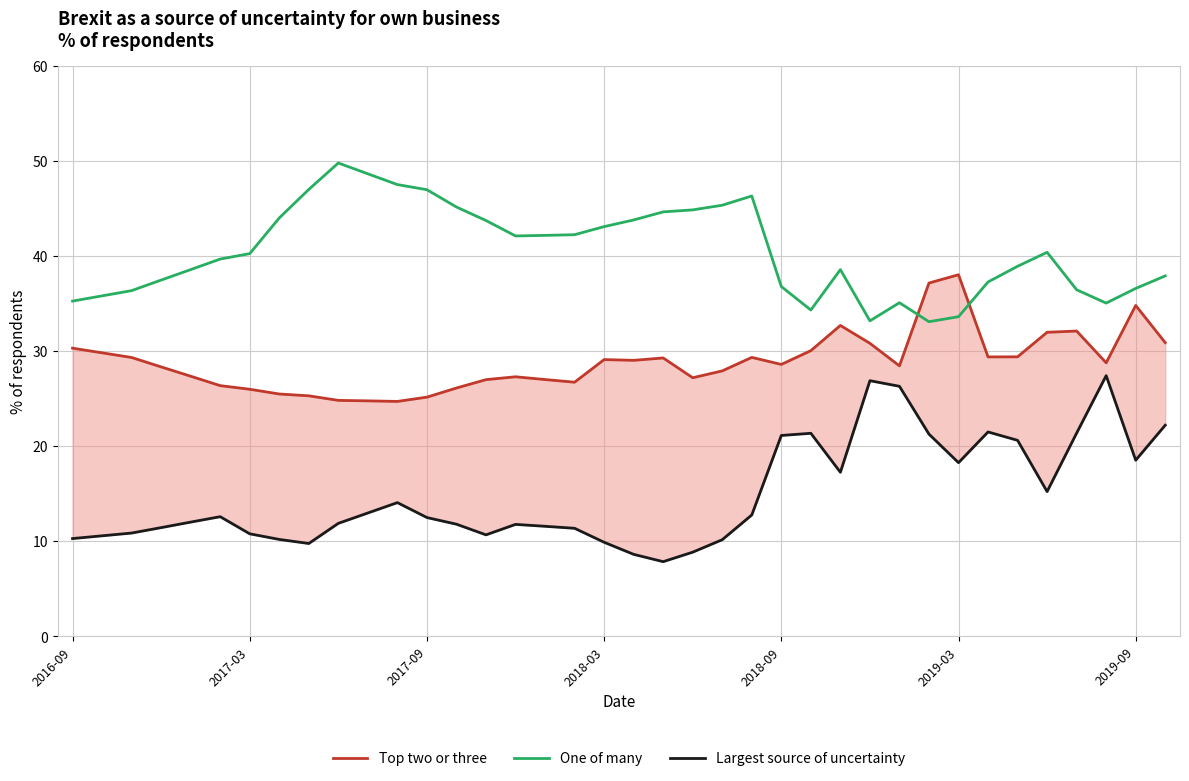

What is the difference between the Top two or three values at 21 and 34?

4.9